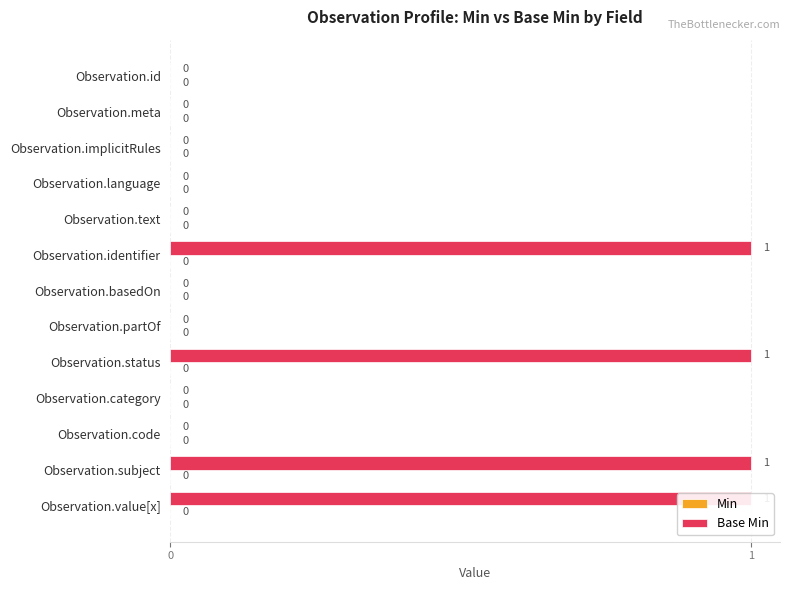

How many Base Min values are between 0 and 1?

13